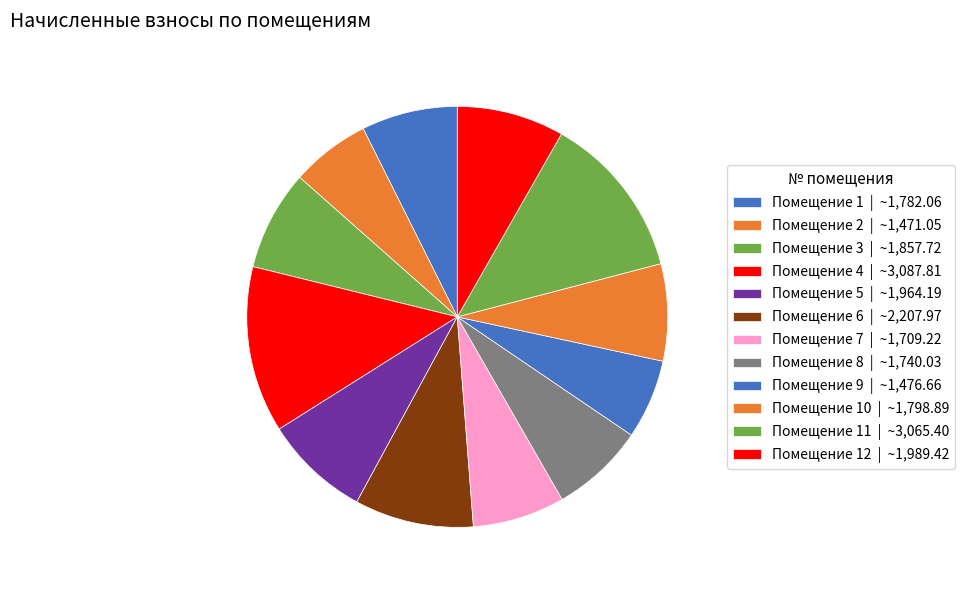

To the nearest percent, what is the average slice percentage?

8%